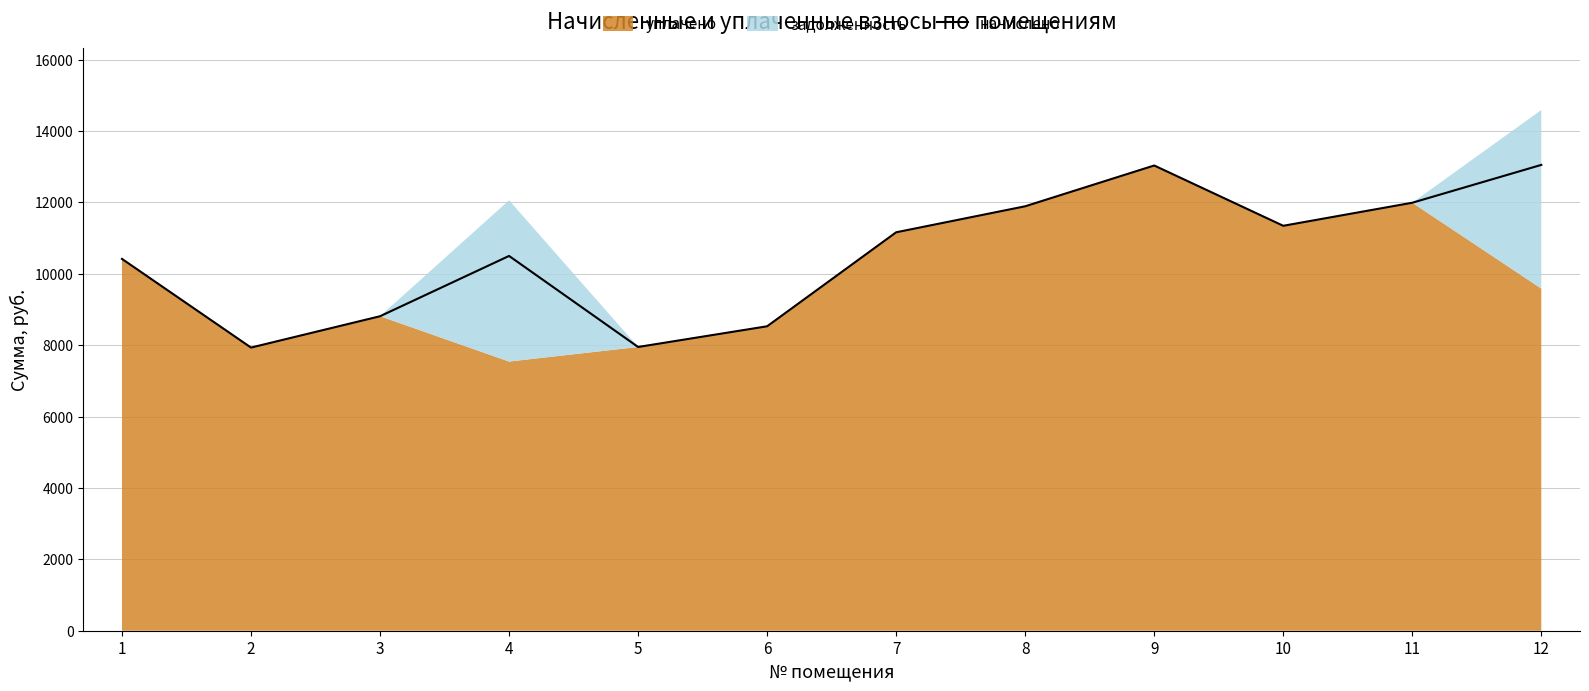

Where does the data first go above 11161?

7